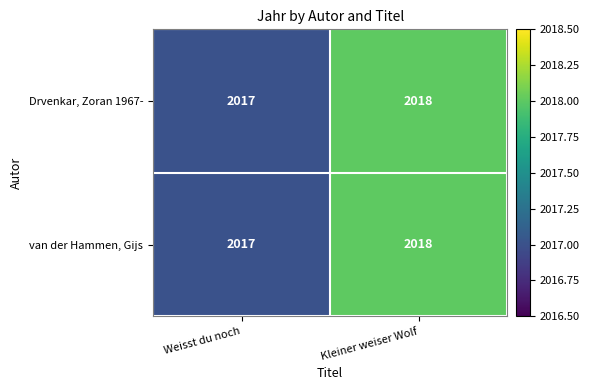

Is it true that Drvenkar, Zoran 1967- equals 2018 at Kleiner weiser Wolf?

True